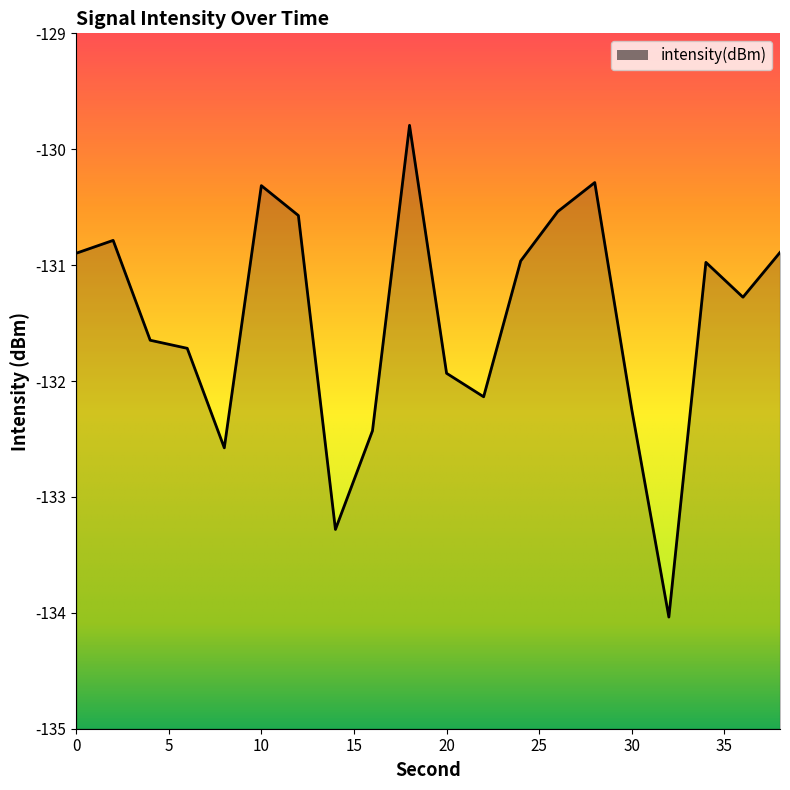

What is the sum of the values at 4 and 32?

-265.7